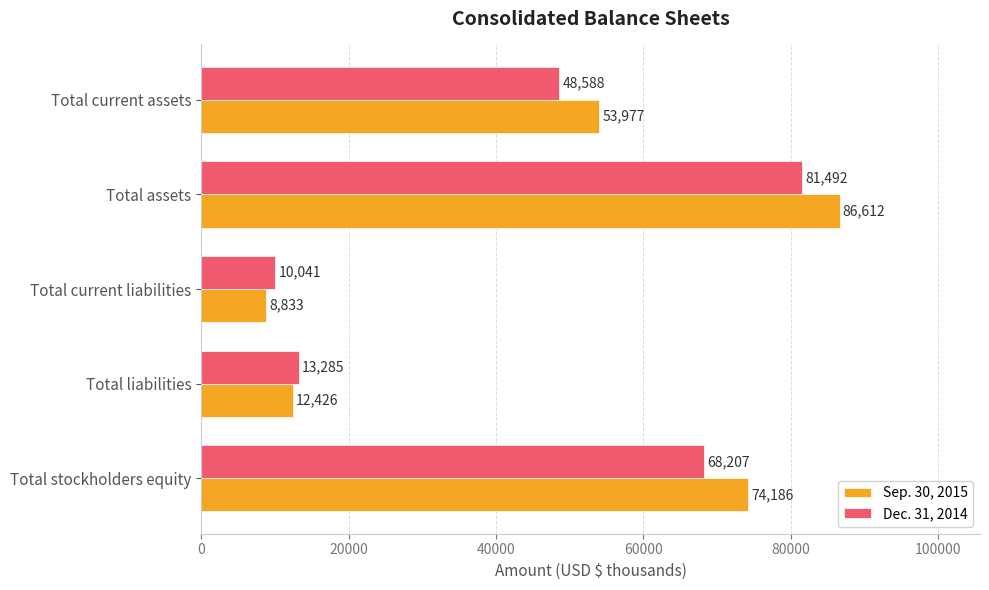

Which category has the highest value across all series?

Total assets